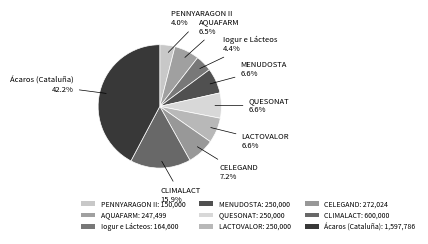

To the nearest percent, what is the combined percentage of QUESONAT and Ácaros (Cataluña)?

49%